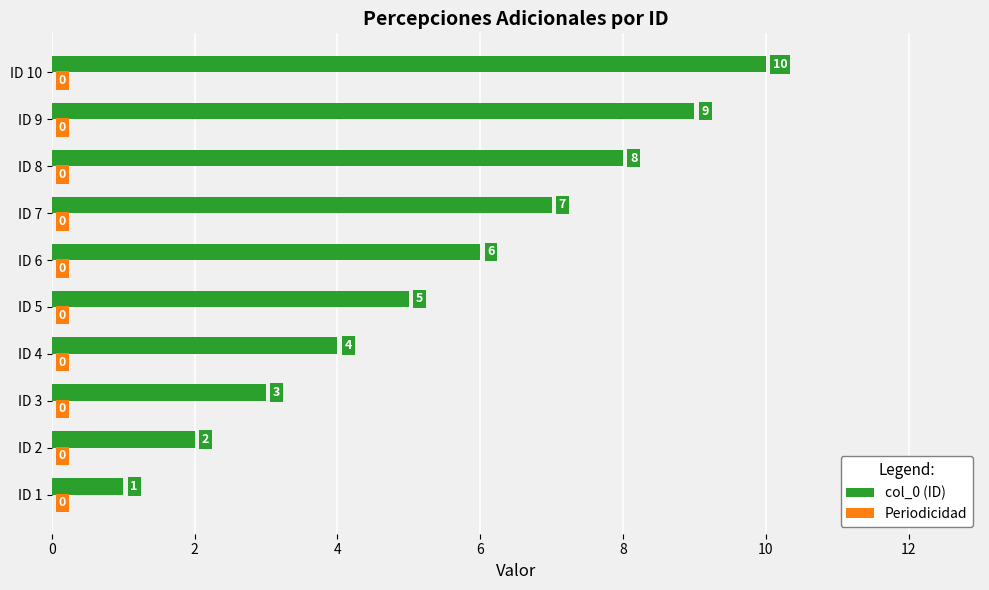

What is the sum of the values at ID 3 and ID 5?

8